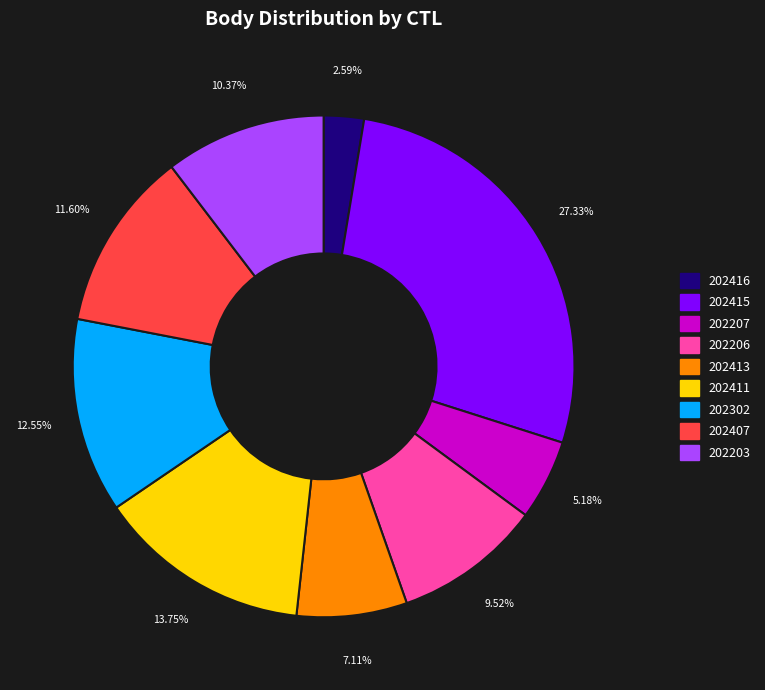

Which slice is the largest?

202415